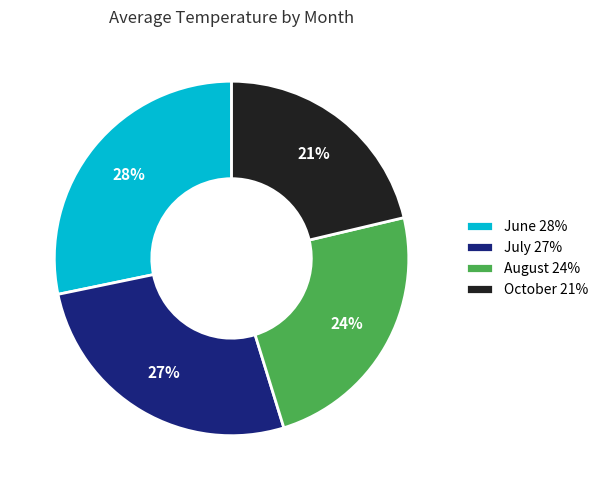

Which has a higher value, October 21% or August 24%?

August 24%